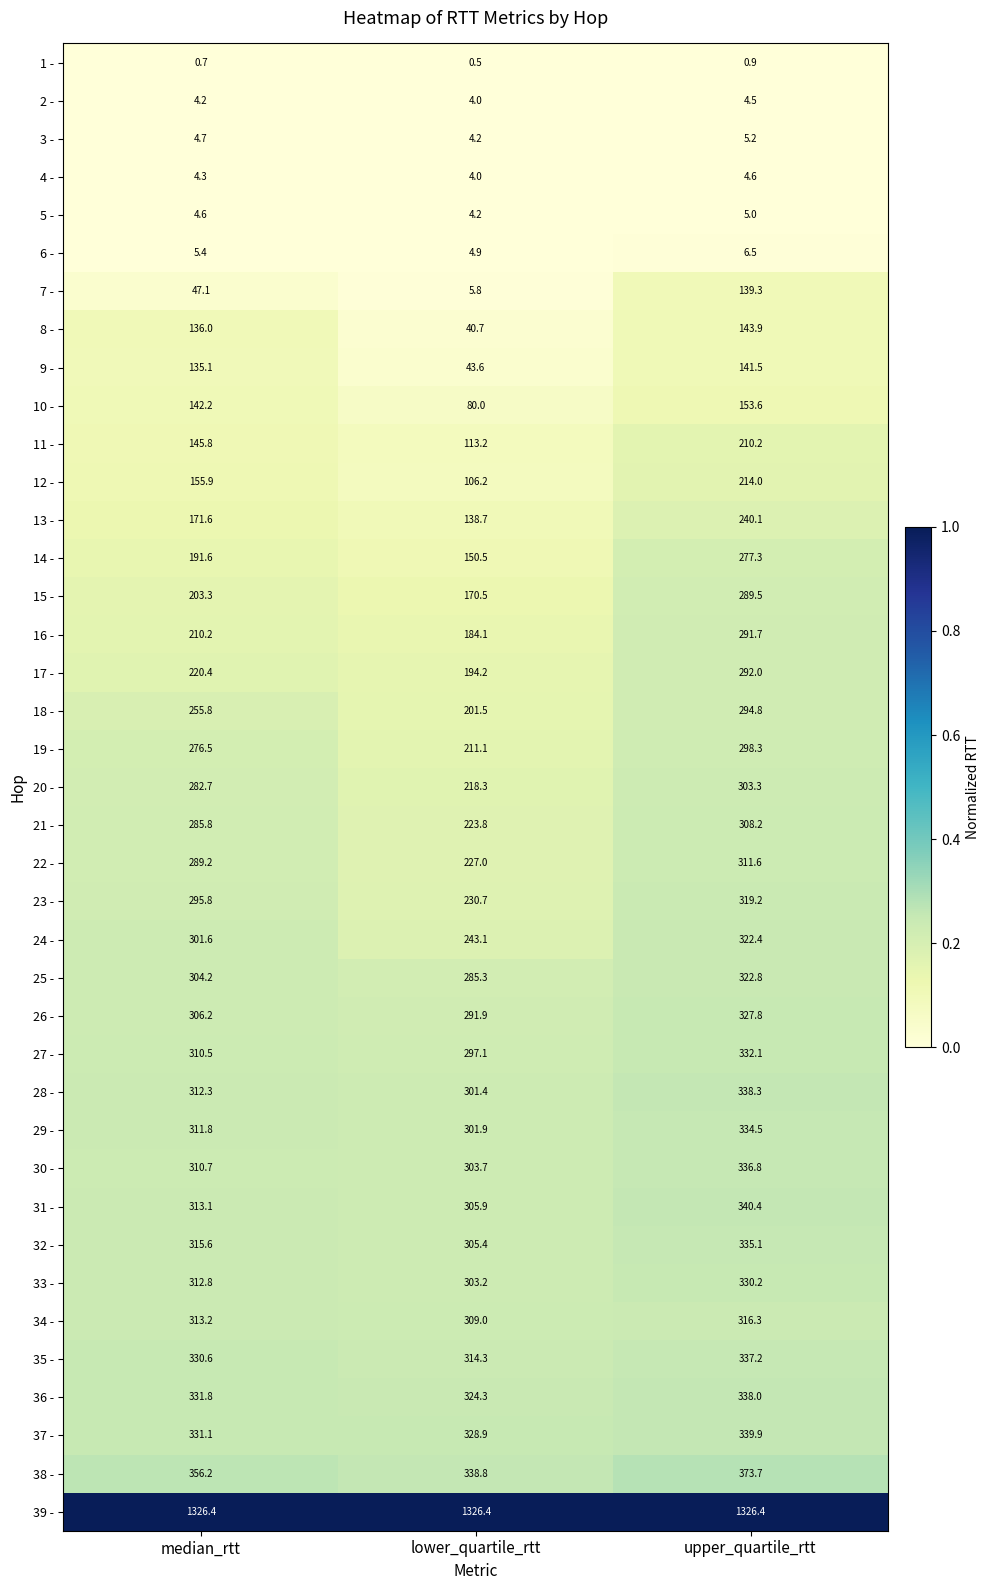

Which category has the highest value in the 24 - series?

upper_quartile_rtt